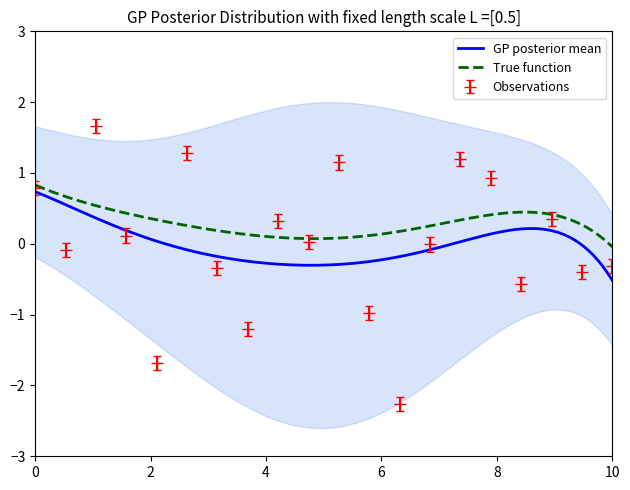

What is the difference between the maximum and minimum values?

3.9